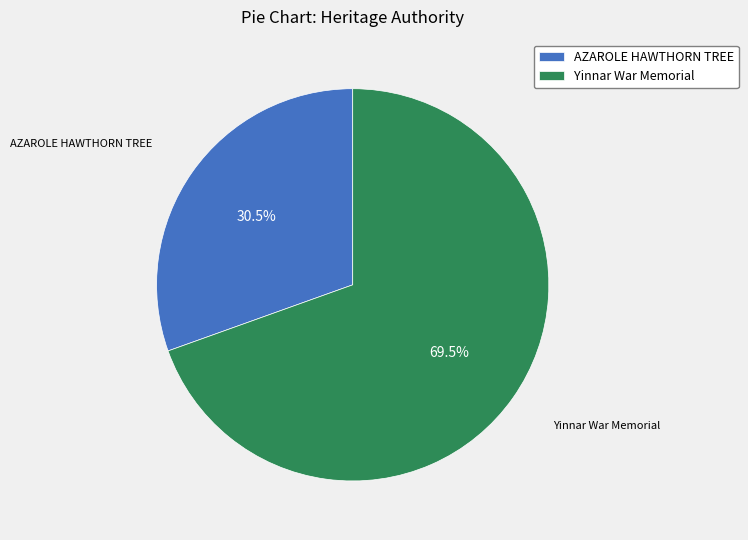

Is it true that AZAROLE HAWTHORN TREE is 36% of the pie?

False